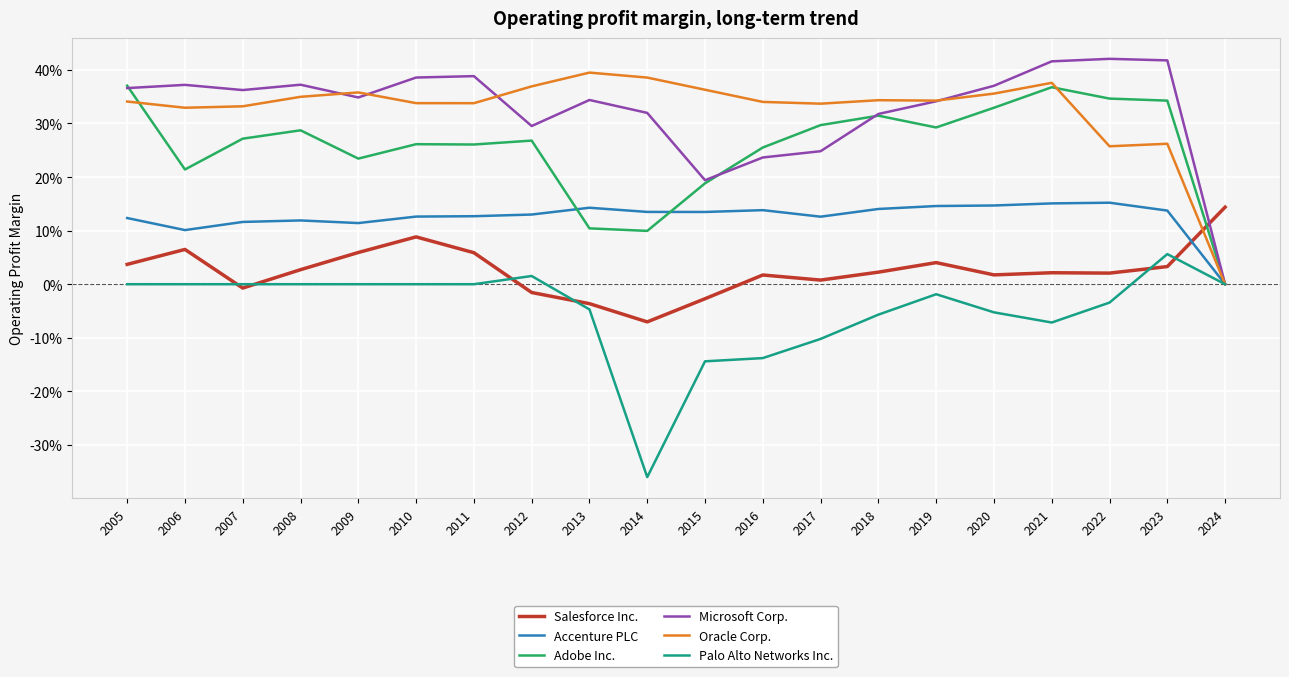

Does the chart display data point markers on the line(s)?

No